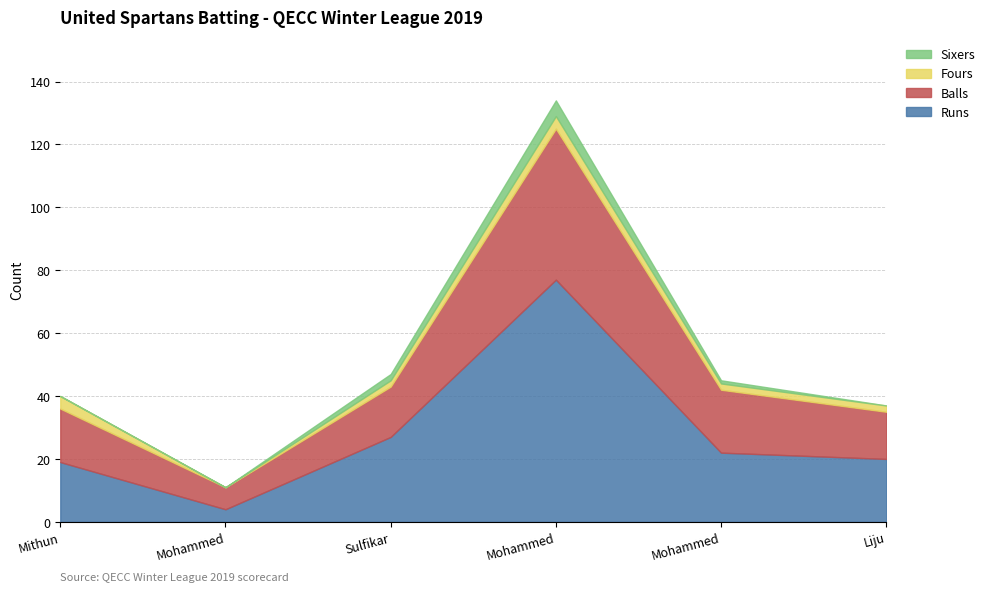

Reading left to right, list all the values displayed in this chart.

Runs: Mithun Sebastian=19	Mohammed Aazeer=4	Sulfikar Sulu=27	Mohammed Safrin=77	Mohammed Faroos=22	Liju Rajan=20
Balls: Mithun Sebastian=17	Mohammed Aazeer=7	Sulfikar Sulu=16	Mohammed Safrin=48	Mohammed Faroos=20	Liju Rajan=15
Fours: Mithun Sebastian=4	Mohammed Aazeer=0	Sulfikar Sulu=2	Mohammed Safrin=4	Mohammed Faroos=2	Liju Rajan=2
Sixers: Mithun Sebastian=0	Mohammed Aazeer=0	Sulfikar Sulu=2	Mohammed Safrin=5	Mohammed Faroos=1	Liju Rajan=0